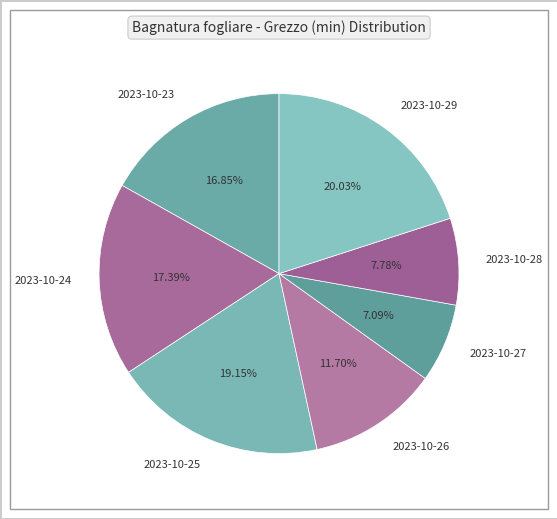

Which slice is the largest?

2023-10-29